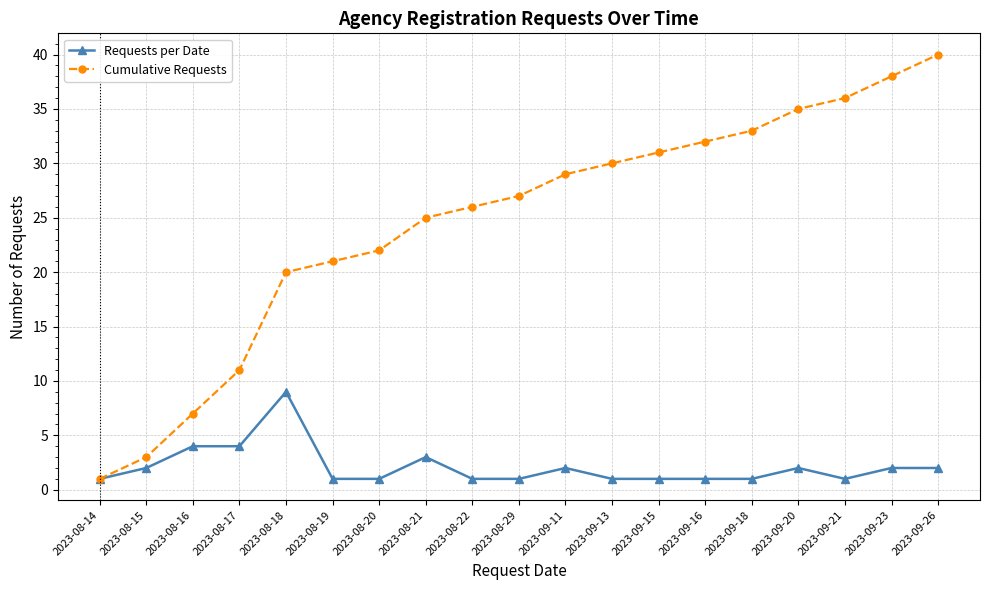

Which series has the widest spread of values?

Cumulative Requests